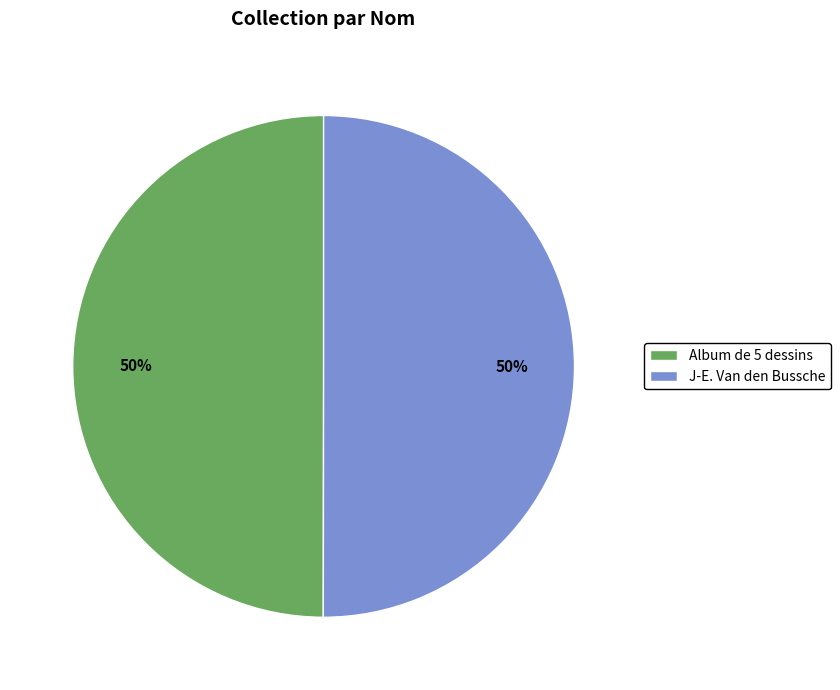

Is the sum of Album de 5 dessins and J-E. Van den Bussche greater than half?

Yes